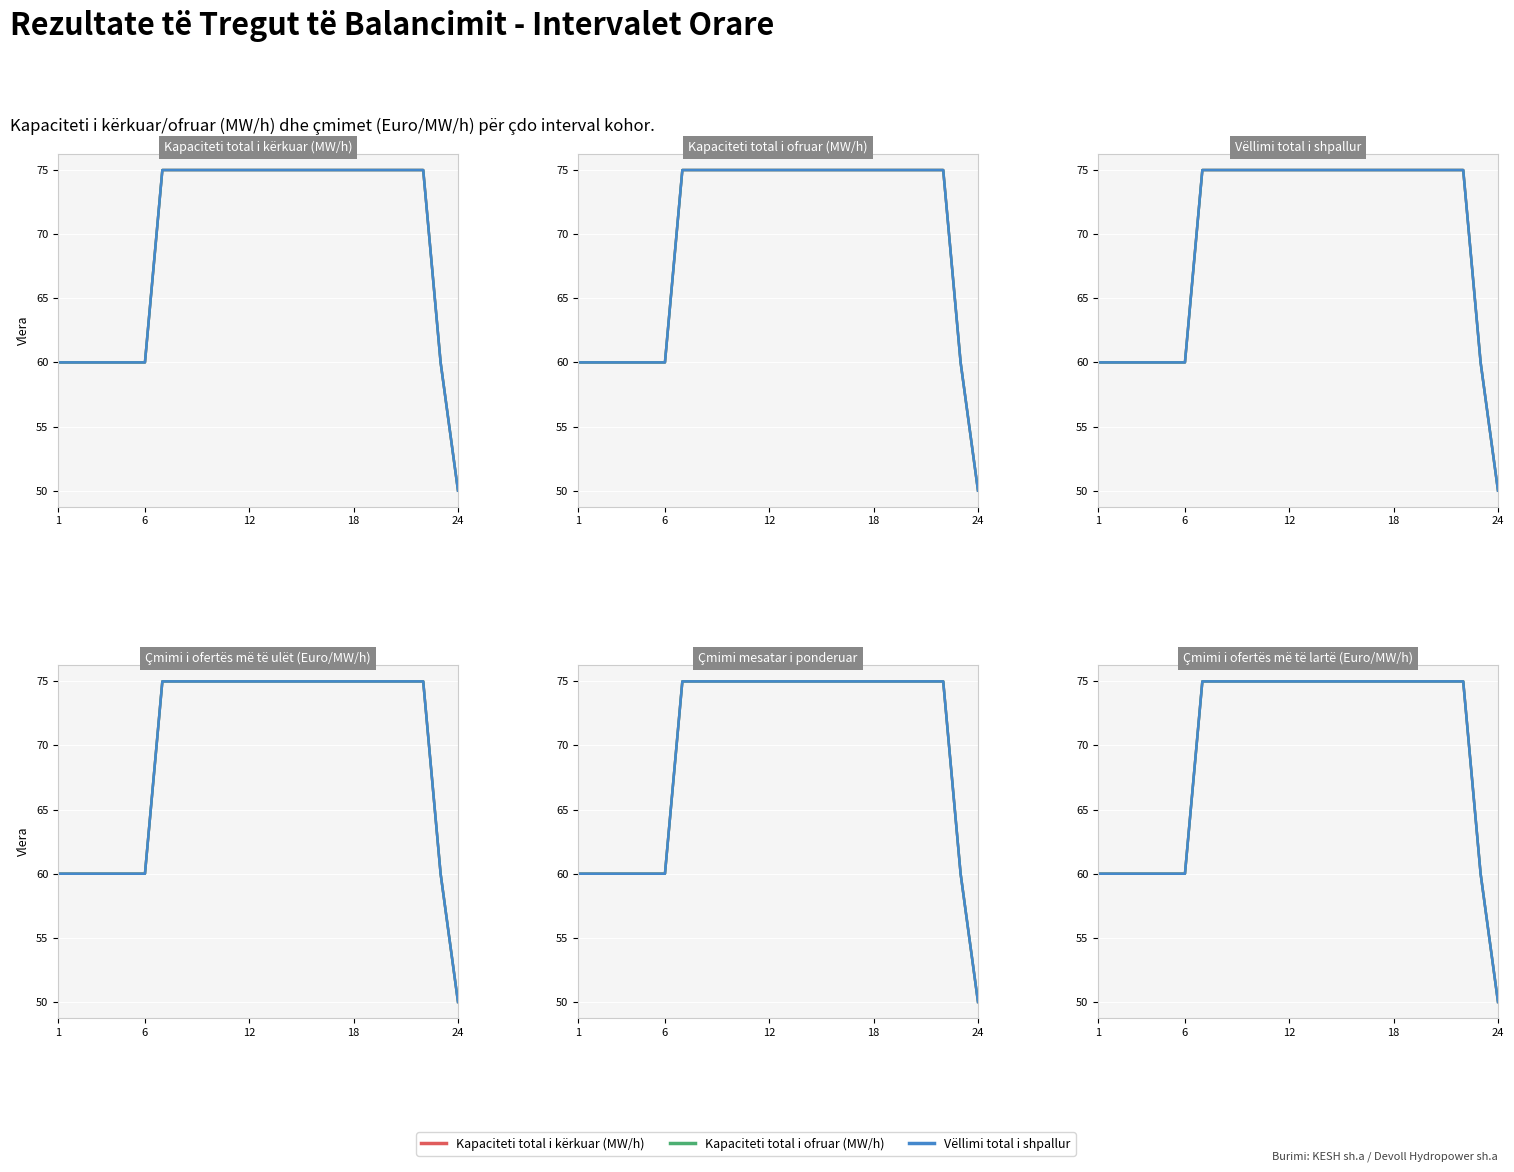

True or false: Kapaciteti total i ofruar (MW/h) and Vëllimi total i shpallur cross at least once.

False